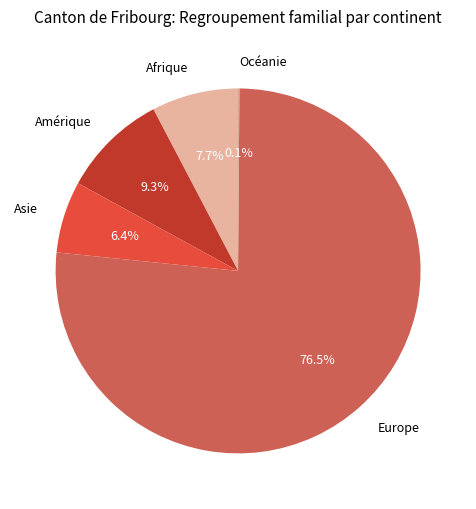

To the nearest percent, what is the difference between the largest and smallest slice percentages?

76%